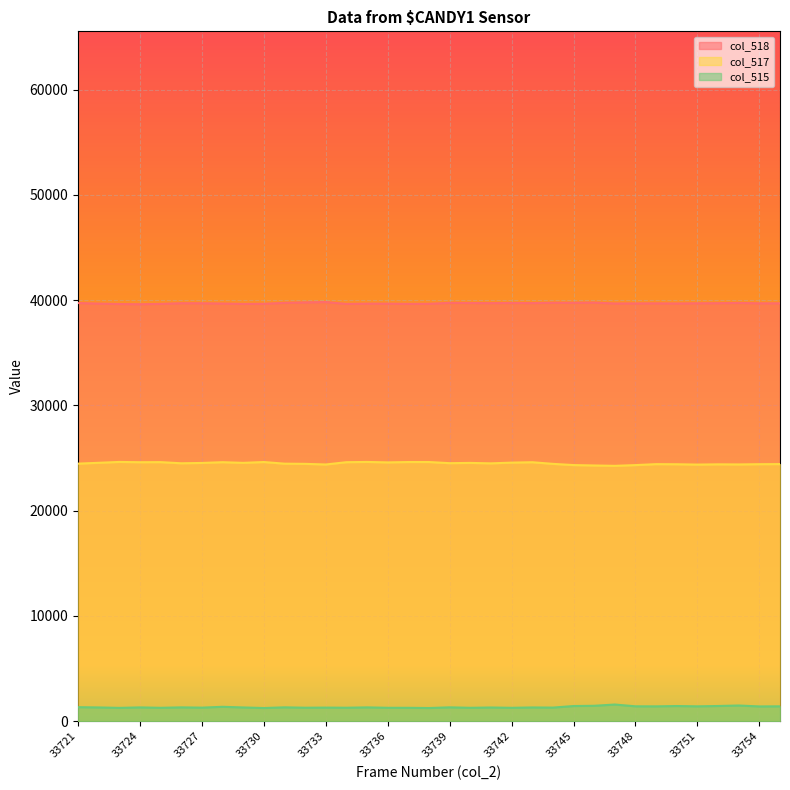

Rank the series by their average value, from lowest to highest.

col_515, col_517, col_518